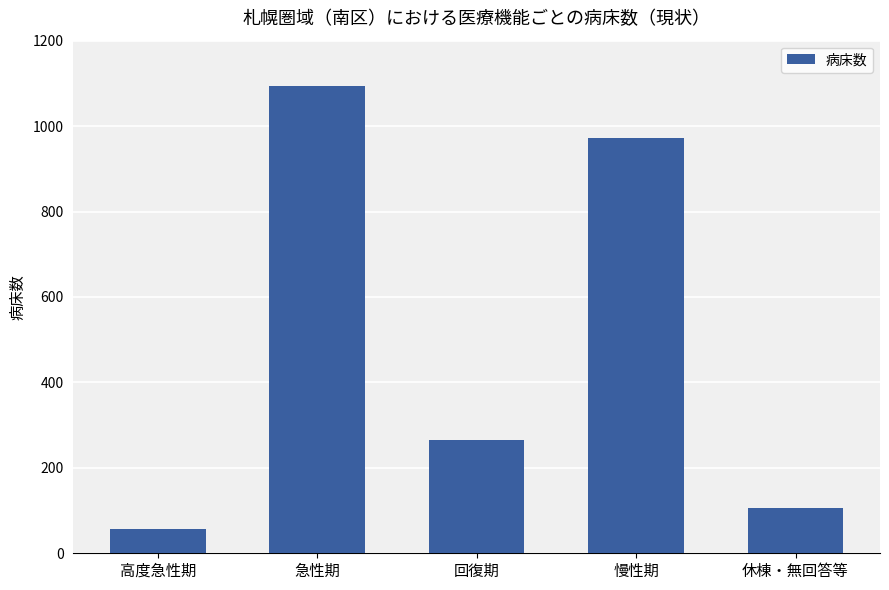

What is the label of the 2nd bar from the left?

急性期